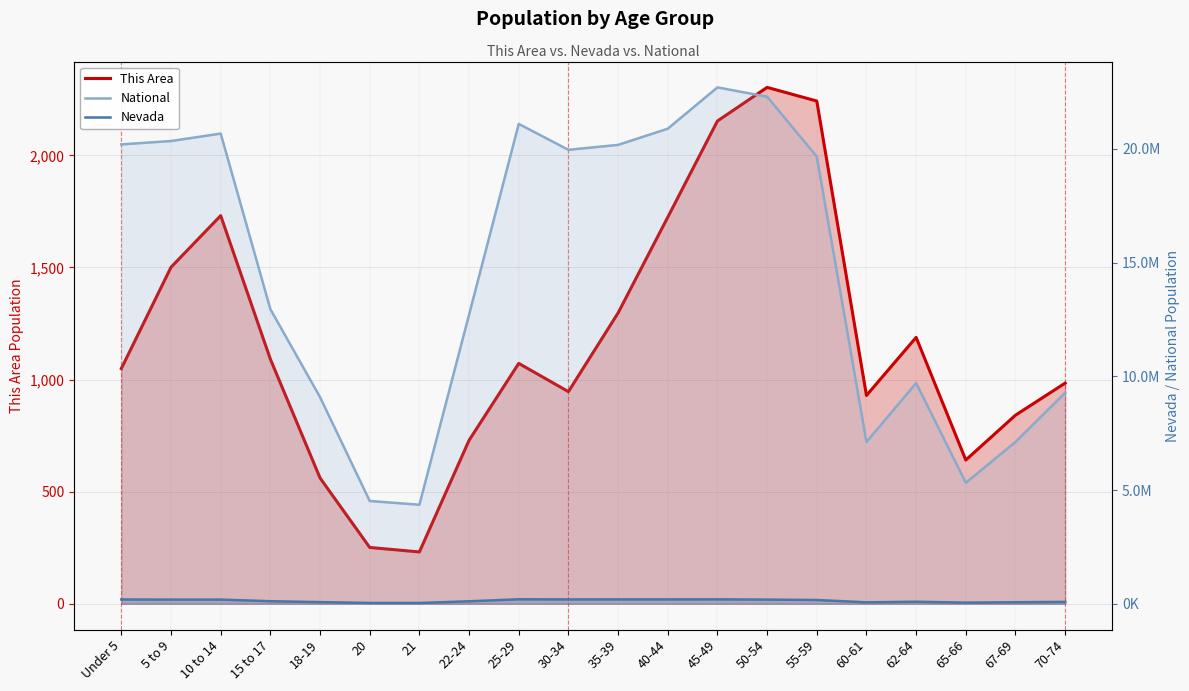

True or false: This Area has a value of 2242 at 55-59.

True